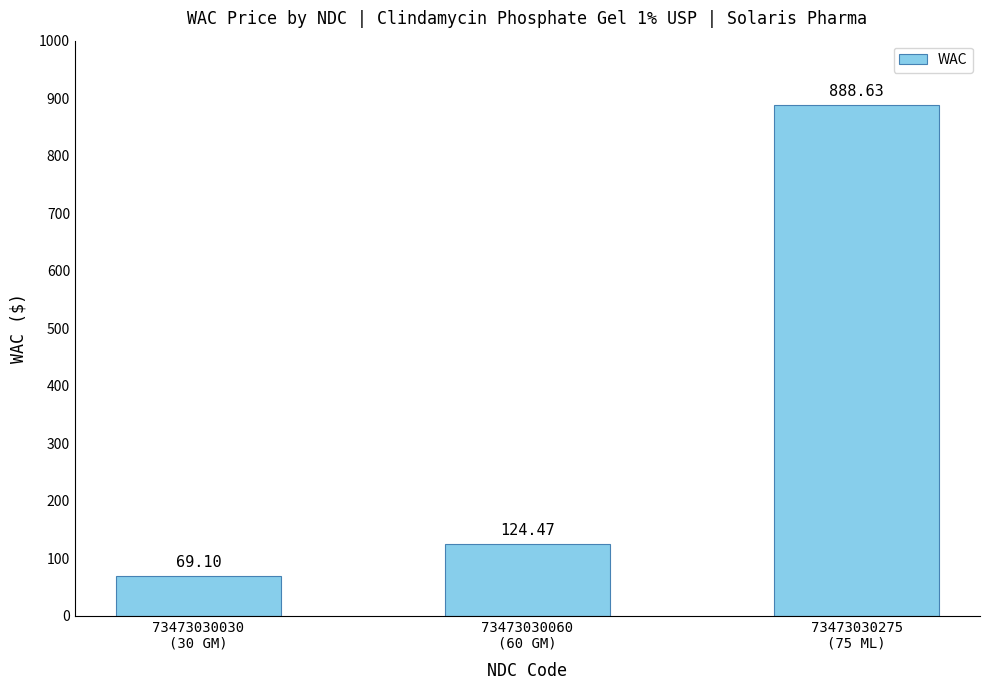

What is the smallest value displayed?

69.1